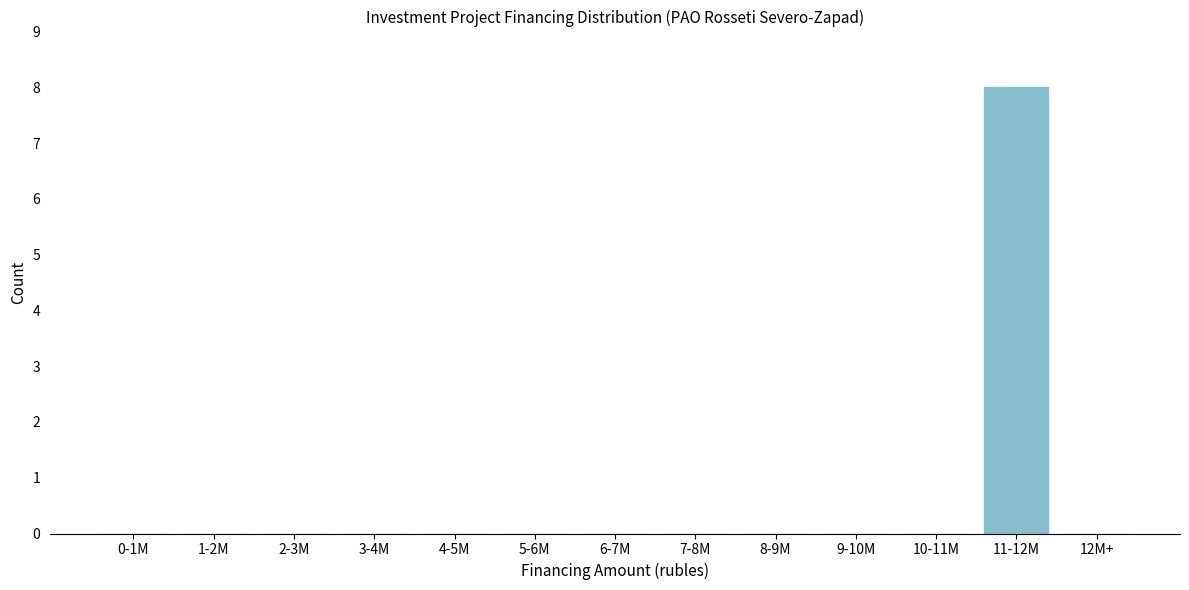

Reading left to right, transcribe all the data shown in this chart.

0-1M=0	1-2M=0	2-3M=0	3-4M=0	4-5M=0	5-6M=0	6-7M=0	7-8M=0	8-9M=0	9-10M=0	10-11M=0	11-12M=8	12M+=0